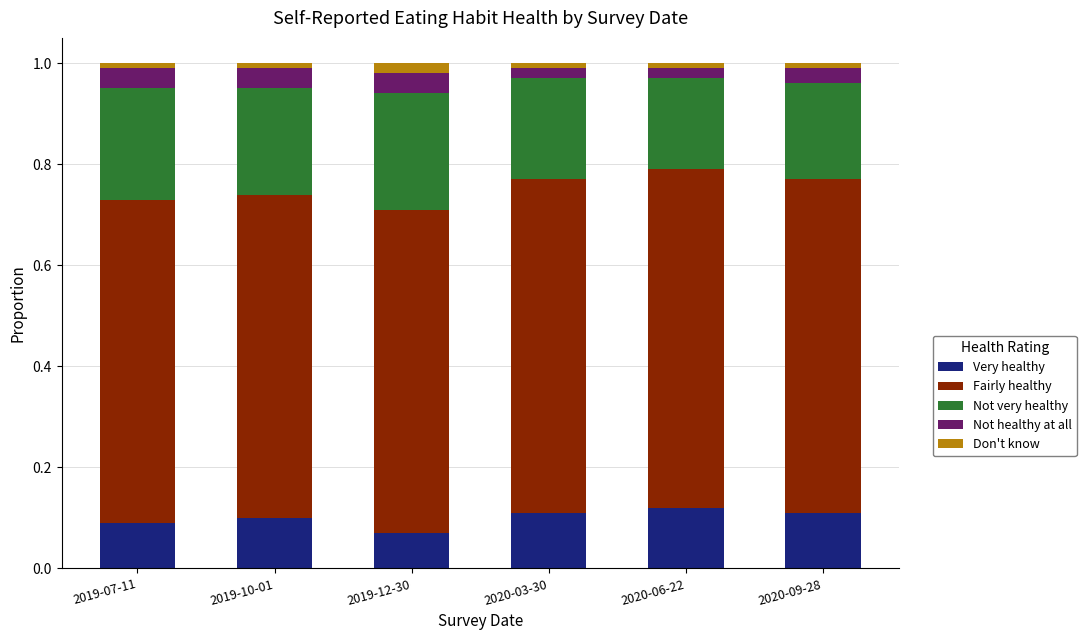

Does the chart contain any negative values?

No